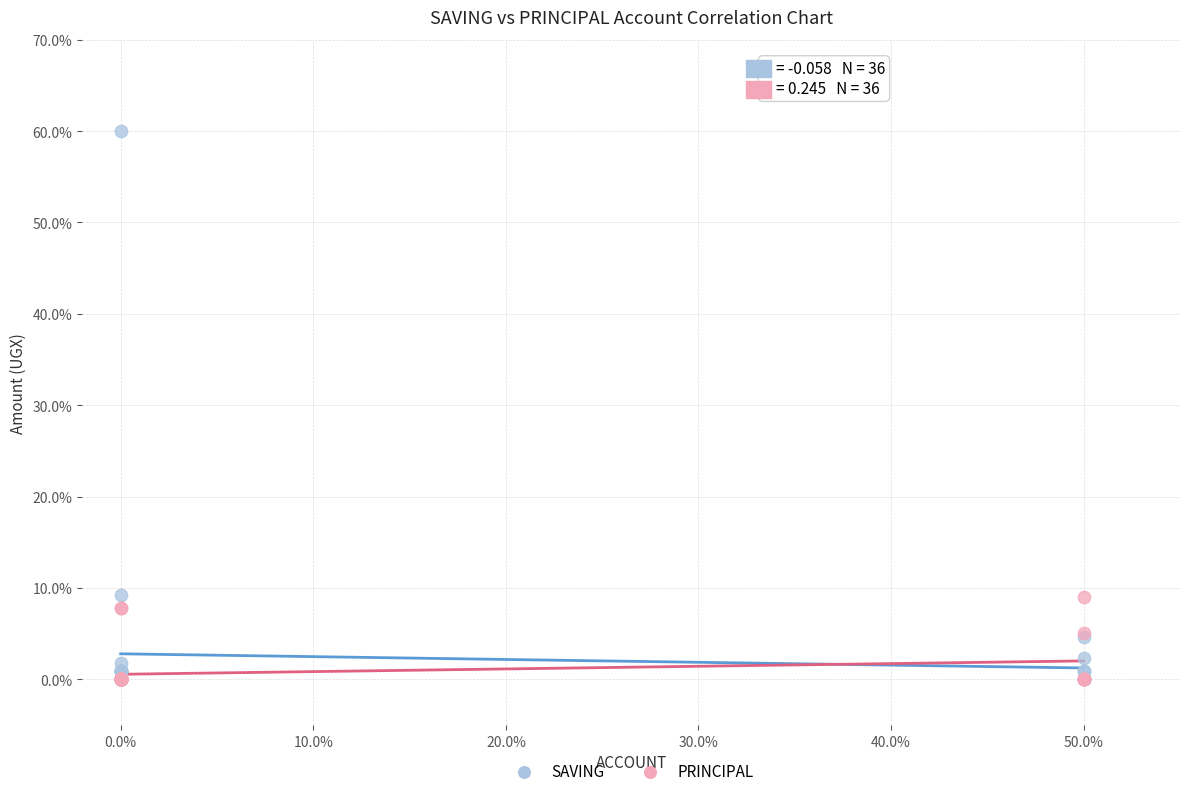

What are all the series names shown in the legend?

SAVING, PRINCIPAL